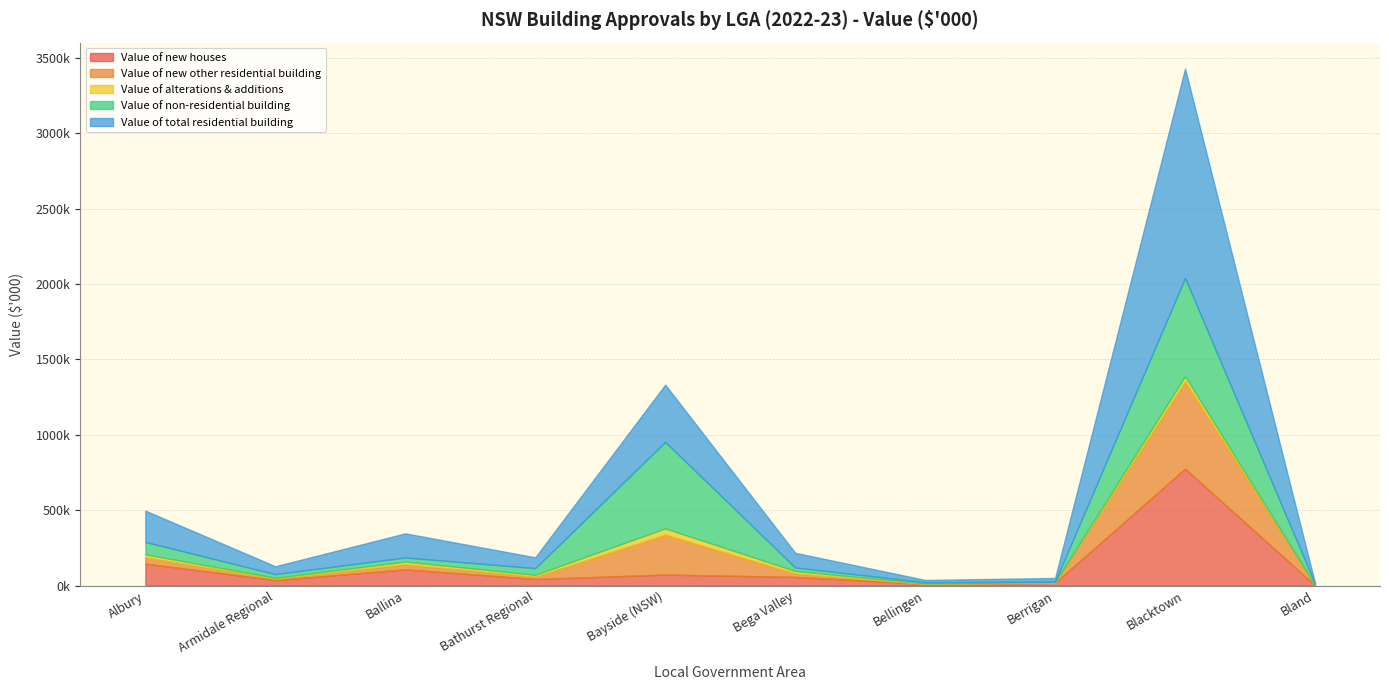

Rank the series by their maximum value, from highest to lowest.

Value of total residential building, Value of new houses, Value of non-residential building, Value of new other residential building, Value of alterations & additions